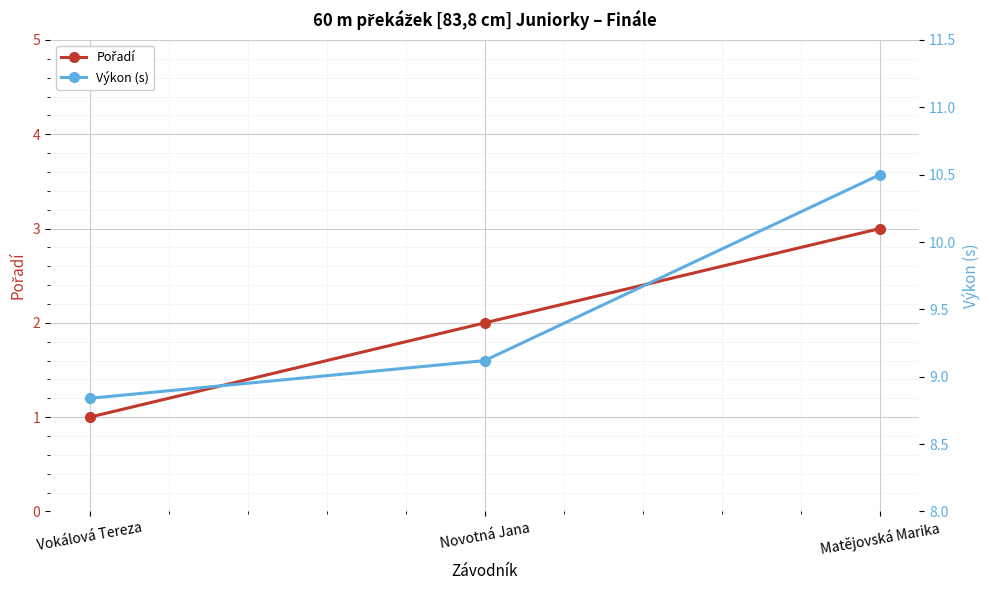

How many Pořadí values are between 1 and 3?

3